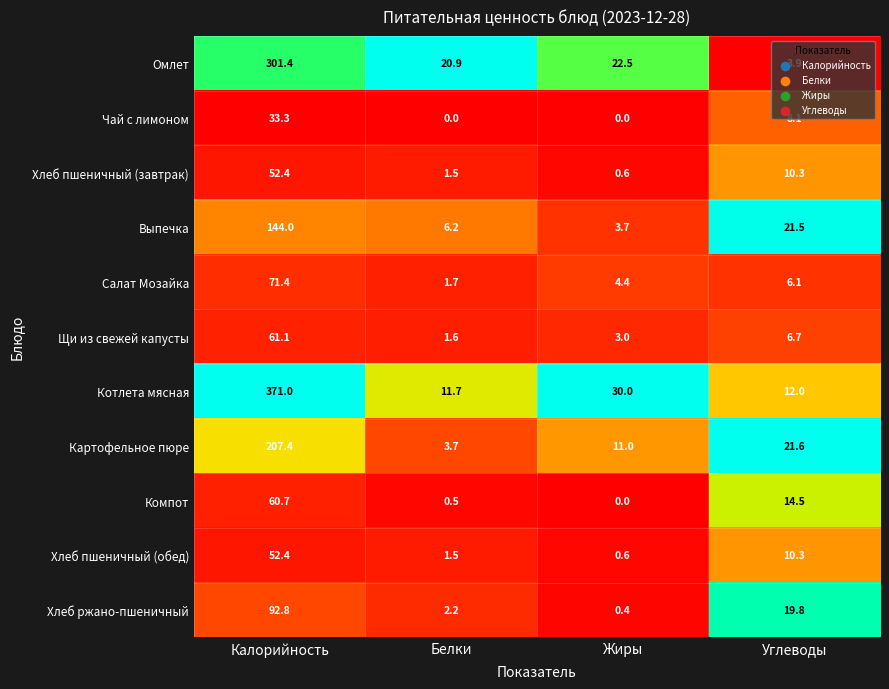

What is the average value of the Выпечка series?

43.9